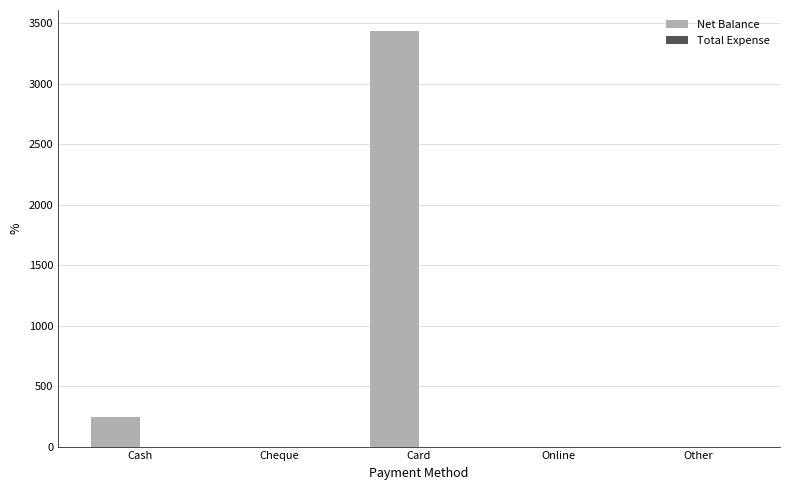

Reading right to left, what are all the values shown in this chart?

Other=0	Online=0	Card=3438	Cheque=0	Cash=246